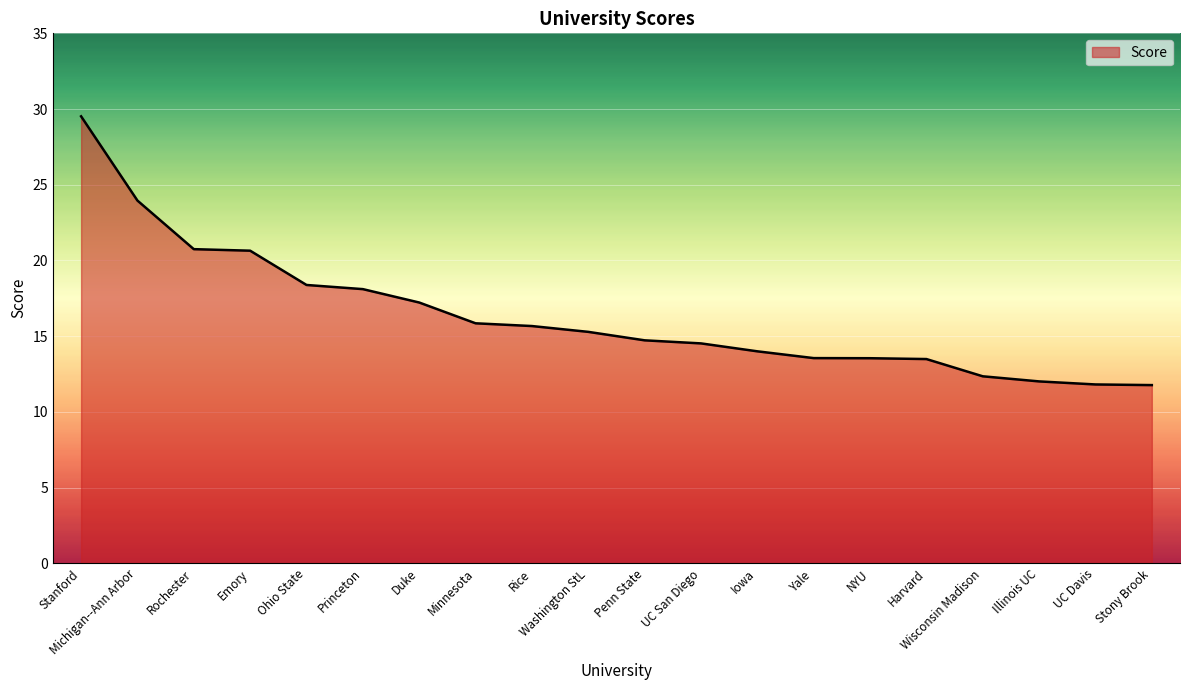

What position from the left is Princeton?

6